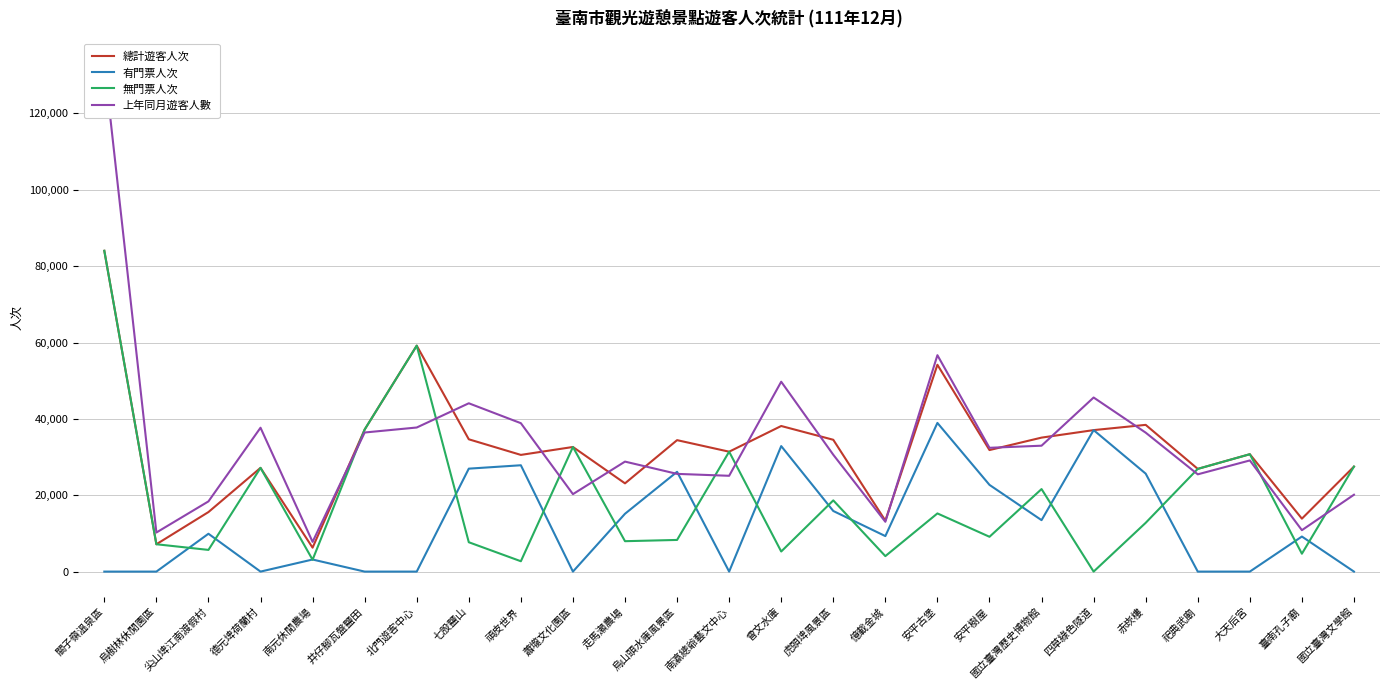

True or false: 有門票人次 and 總計遊客人次 intersect in this chart.

False